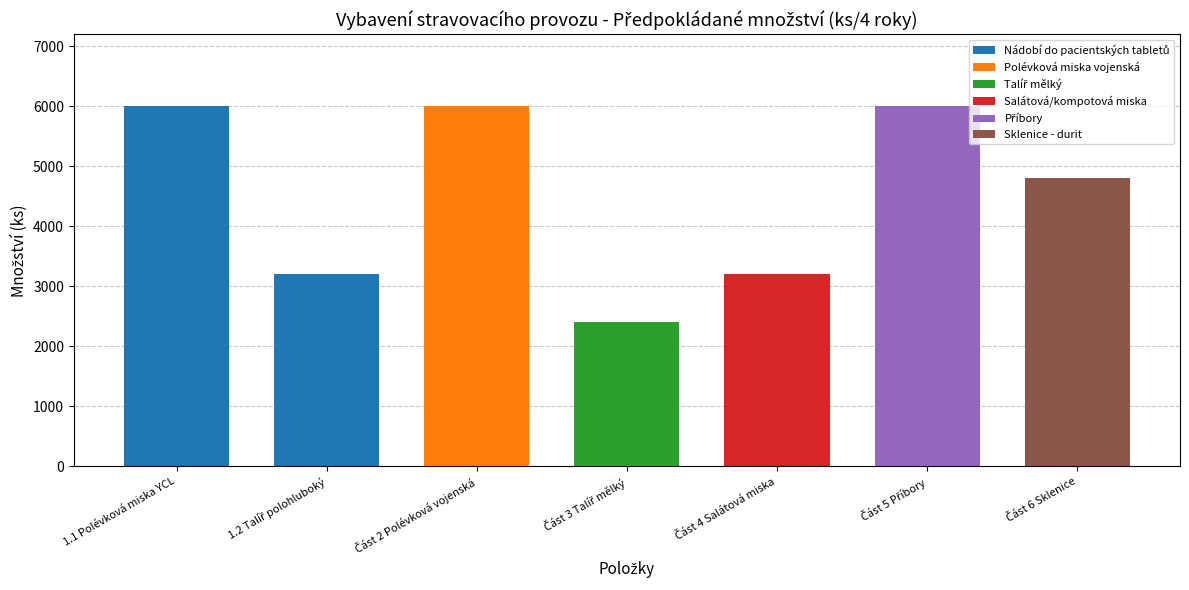

Count the number of categories in the chart.

7